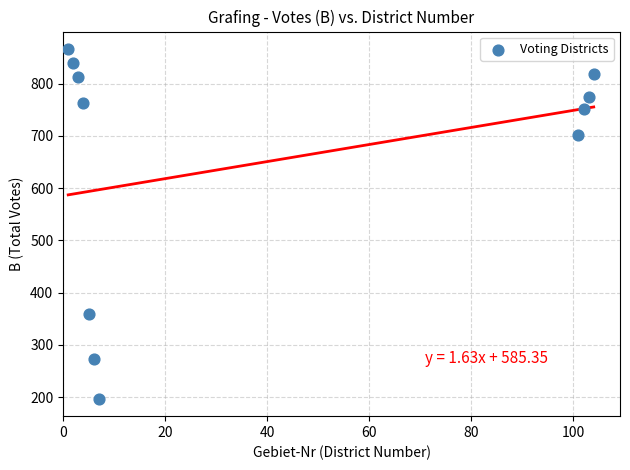

What is the range of X values (max minus min)?

103